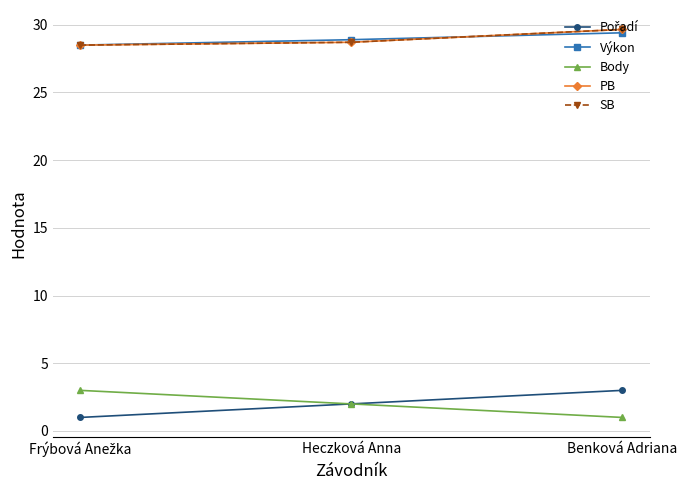

Is the value of PB at Frýbová Anežka greater than the value of Body at Benková Adriana?

Yes